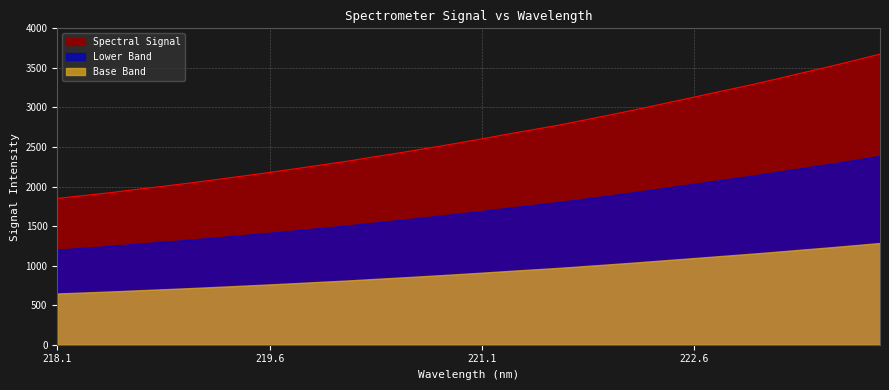

Rank the categories by value from highest to lowest.

223.9802, 223.7895, 223.5987, 223.408, 223.2172, 223.0264, 222.8355, 222.6447, 222.4538, 222.263, 222.0721, 221.8812, 221.6902, 221.4993, 221.3083, 221.1174, 220.9264, 220.7354, 220.5444, 220.3533, 220.1623, 219.9712, 219.7801, 219.589, 219.3979, 219.2067, 219.0156, 218.8244, 218.6332, 218.442, 218.2508, 218.0596